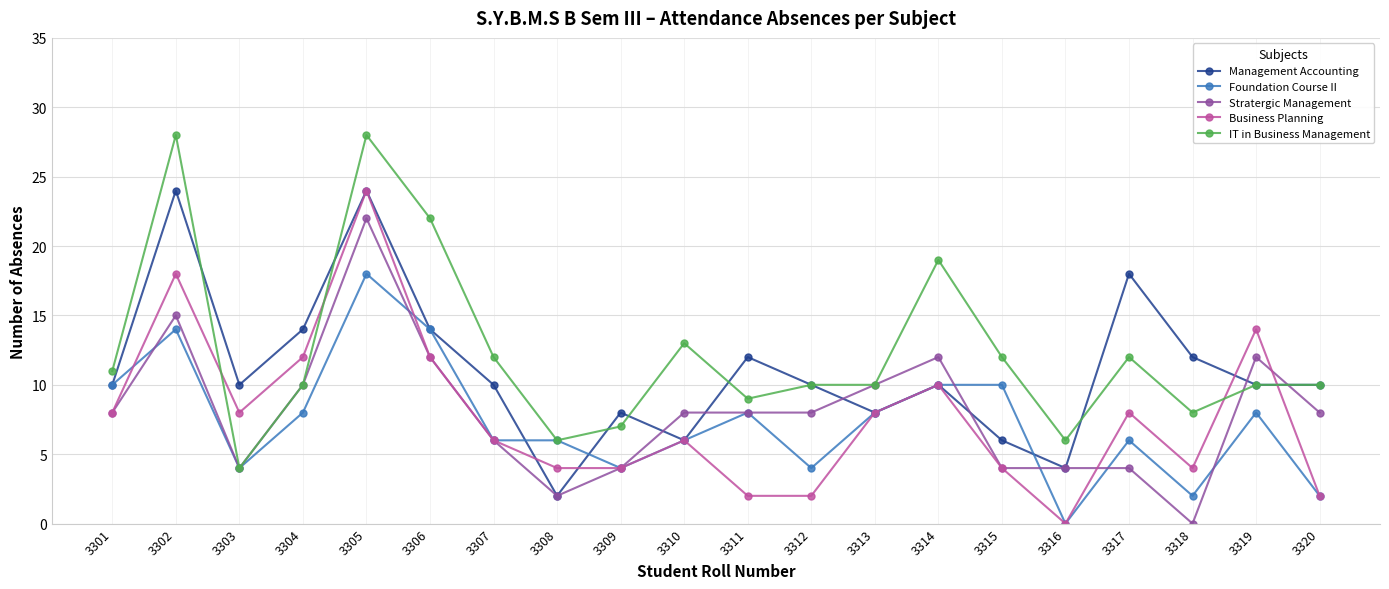

The value of Business Planning at 3304 is 12. True or false?

True